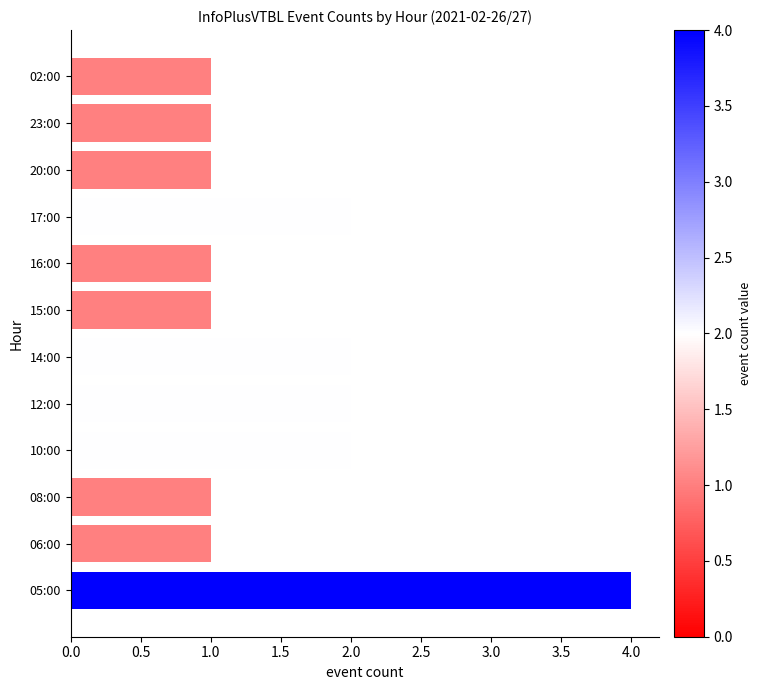

Approximately how many times larger is the value at 05:00 compared to 23:00?

4.0